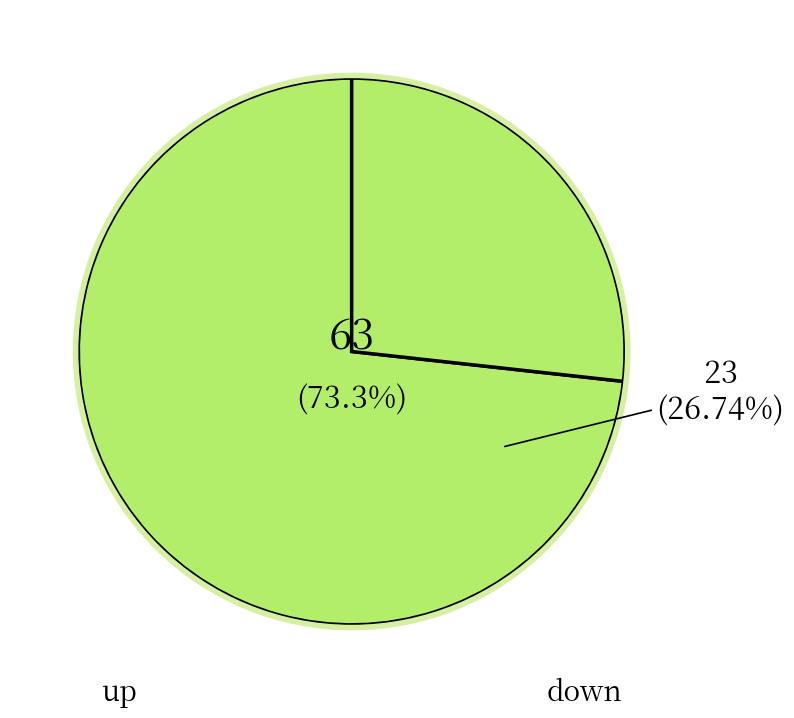

How many slices are in this pie chart?

2